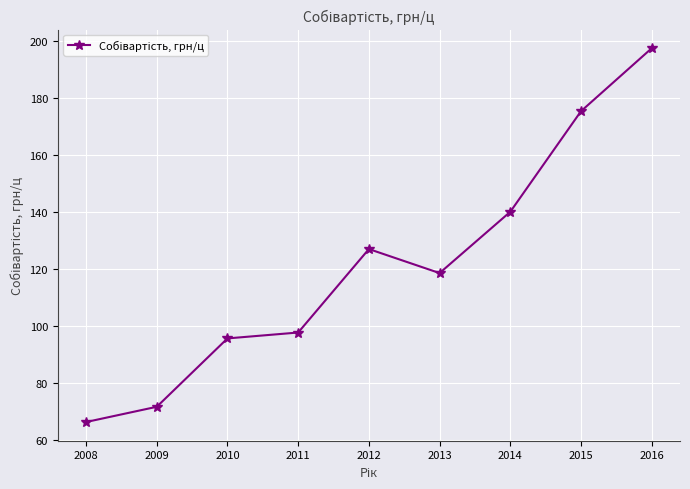

How many interior local peaks (higher than both neighbors) does the data have?

1